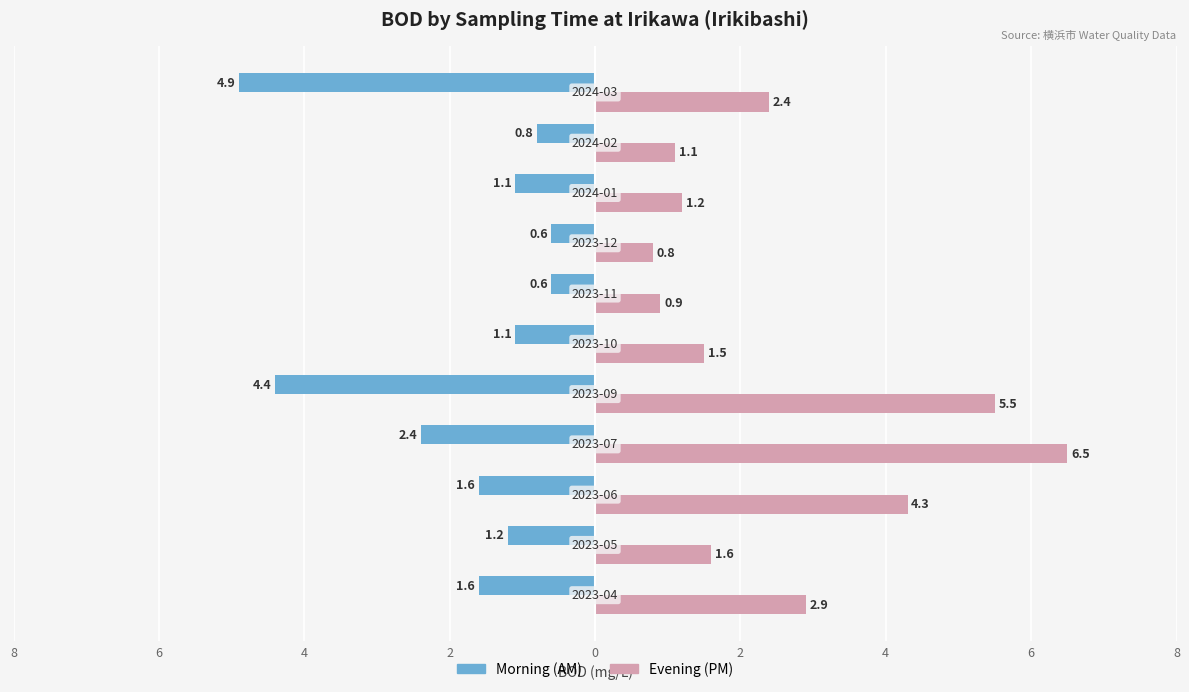

What are all the series names shown in the legend?

Morning (AM), Evening (PM)